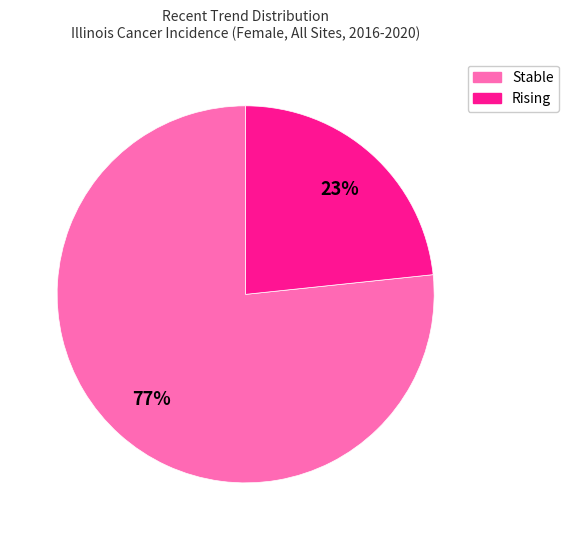

Is there a majority slice in this chart?

Yes